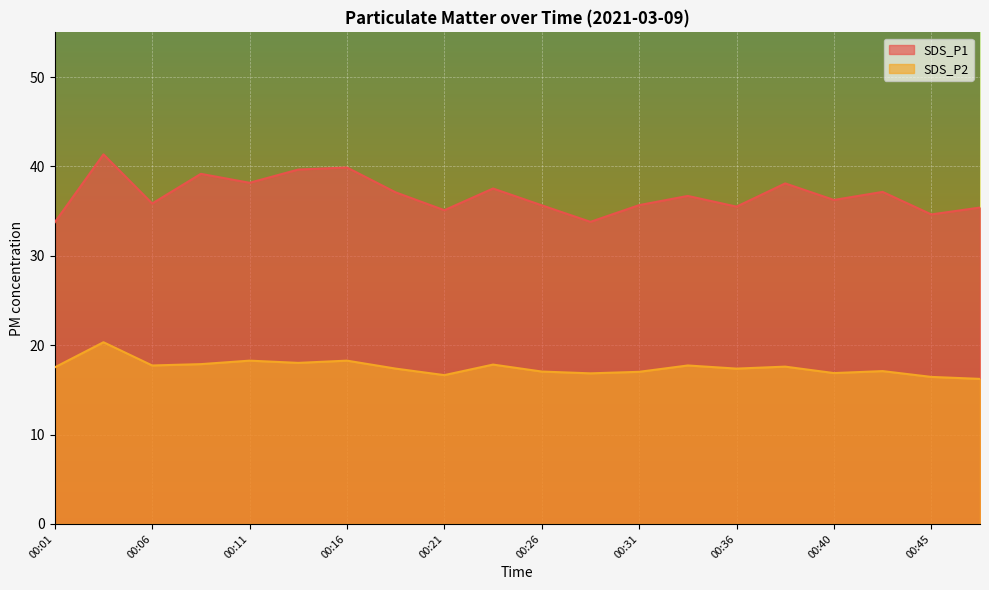

Rank the categories by SDS_P2 value from highest to lowest.

00:03, 00:11, 00:16, 00:13, 00:08, 00:23, 00:06, 00:33, 00:38, 00:01, 00:18, 00:36, 00:43, 00:26, 00:31, 00:40, 00:28, 00:21, 00:45, 00:48